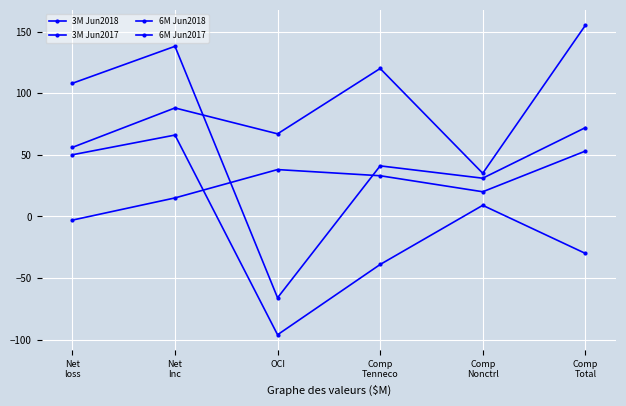

Reading left to right, list all the values displayed in this chart.

3M Jun2018: Net
loss=50	Net
Inc=66	OCI=-96	Comp
Tenneco=-39	Comp
Nonctrl=9	Comp
Total=-30
3M Jun2017: Net
loss=-3	Net
Inc=15	OCI=38	Comp
Tenneco=33	Comp
Nonctrl=20	Comp
Total=53
6M Jun2018: Net
loss=108	Net
Inc=138	OCI=-66	Comp
Tenneco=41	Comp
Nonctrl=31	Comp
Total=72
6M Jun2017: Net
loss=56	Net
Inc=88	OCI=67	Comp
Tenneco=120	Comp
Nonctrl=35	Comp
Total=155